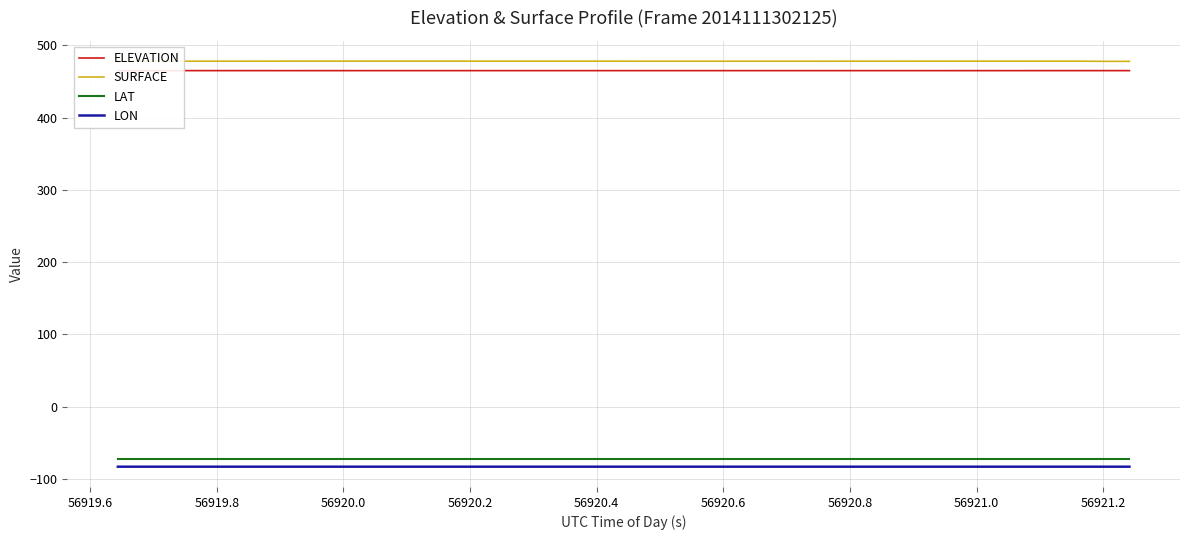

True or false: SURFACE and LON cross at least once.

False